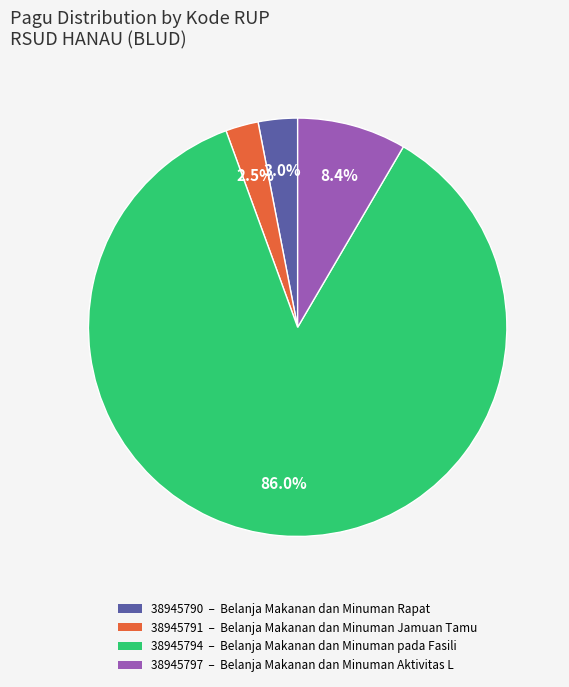

Do 38945791 and 38945797 together represent more than half of the pie?

No